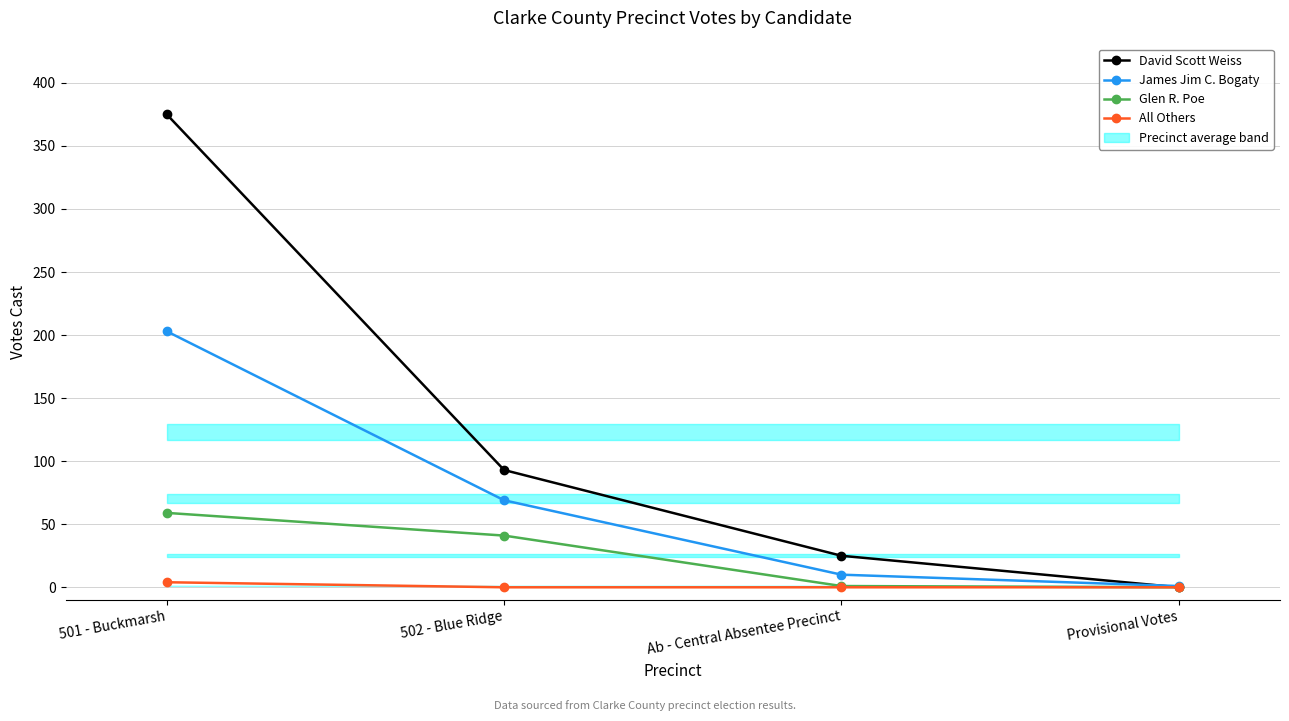

Which series has the largest range (max minus min)?

David Scott Weiss